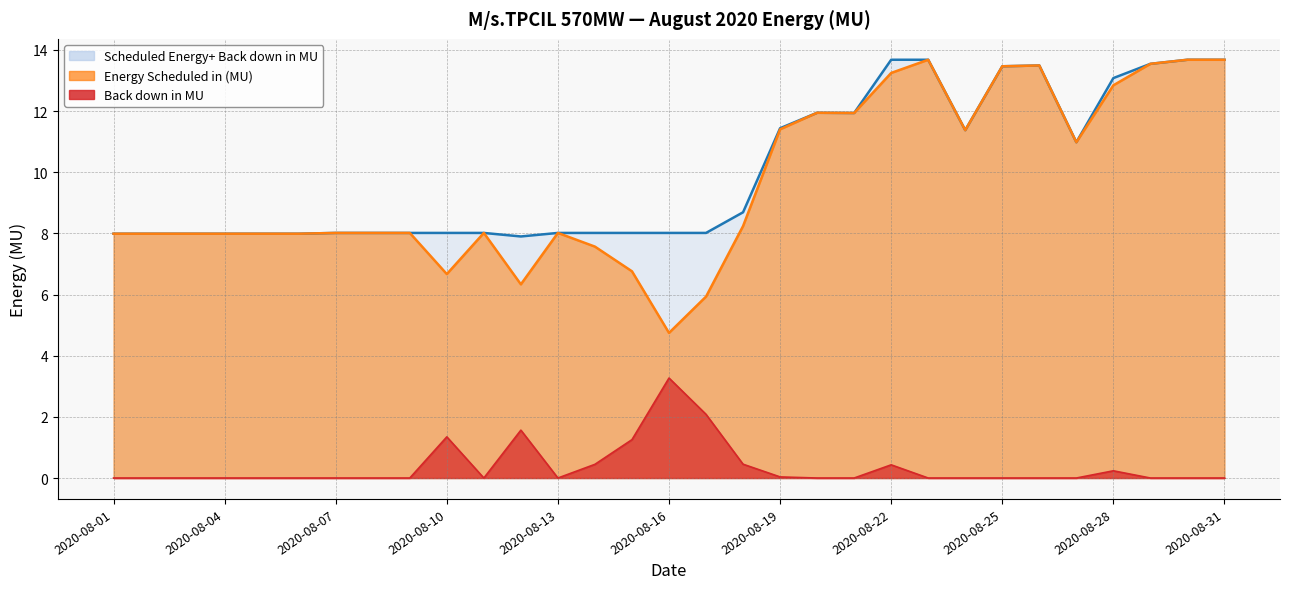

What is the difference between the Energy Scheduled in (MU) values at 2020-08-31 and 2020-08-05?

5.7